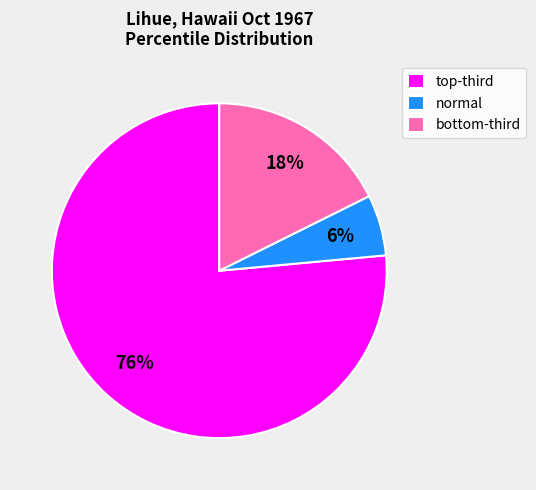

The normal slice represents 19% of the pie. True or false?

False